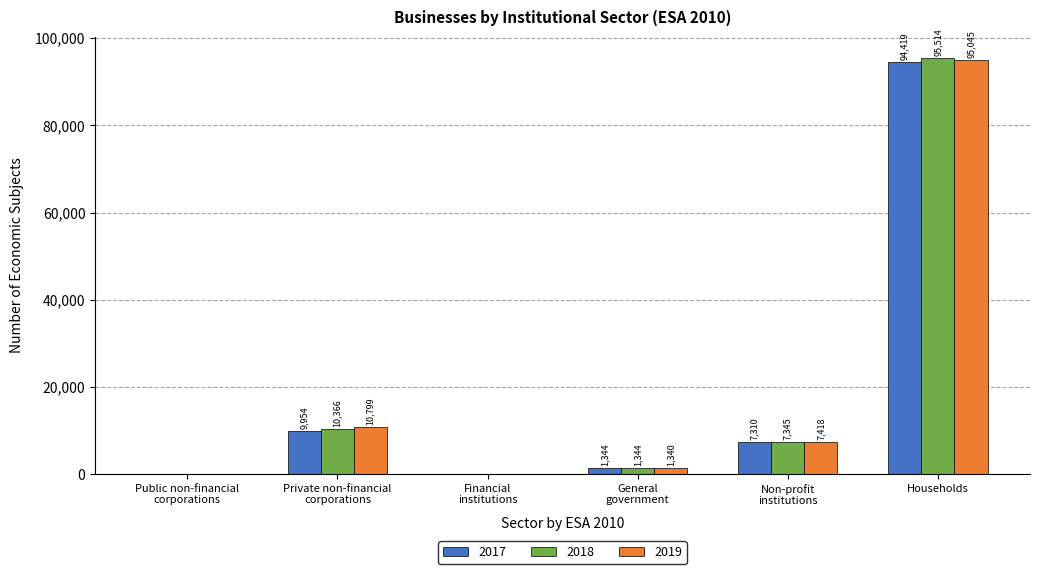

Does the chart contain stacked bars?

No